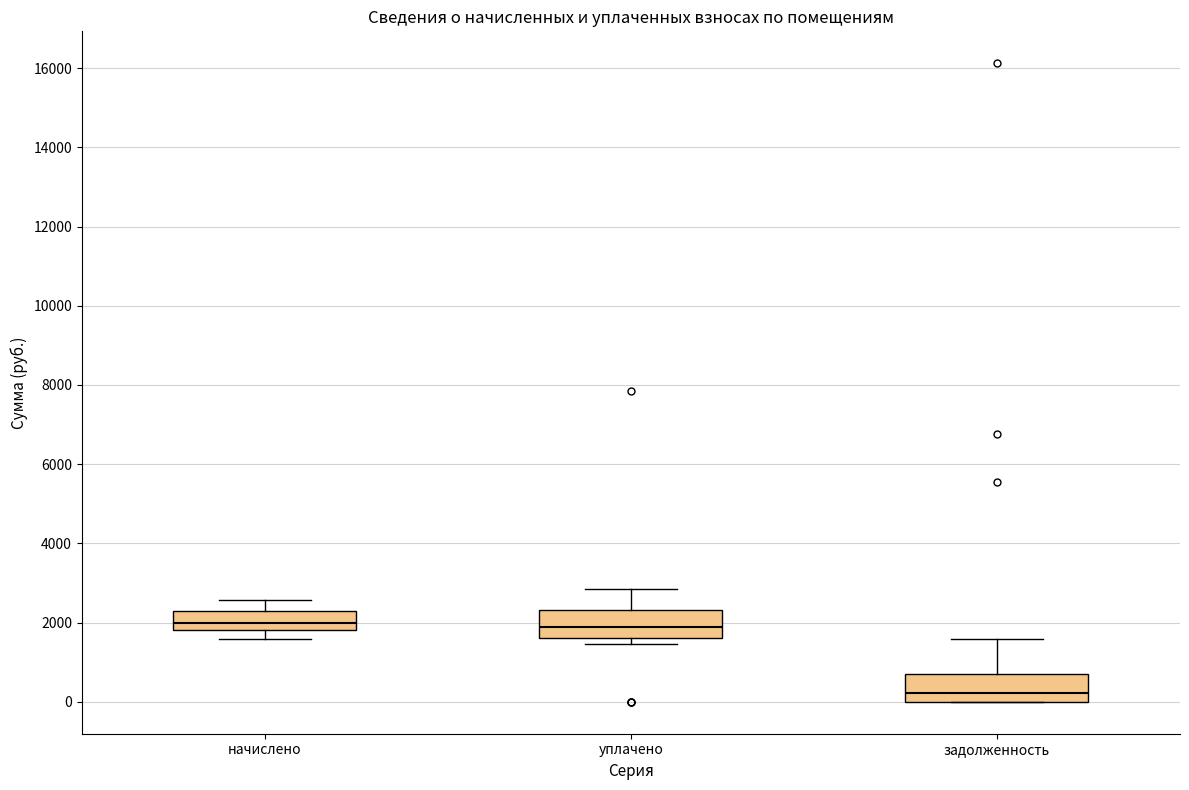

Reading left to right, read every box against the y-axis: the position of its median line, the range the box covers, and the ends of its whiskers. The values are not printed on the chart, so give them approximately, as read against the axis.

начислено: median 2000, box 1800 to 2400, whiskers 1600 to 2600
уплачено: median 1800, box 1600 to 2400, whiskers 1400 to 2800
задолженность: median 200, box 0 to 600, whiskers 0 to 1600